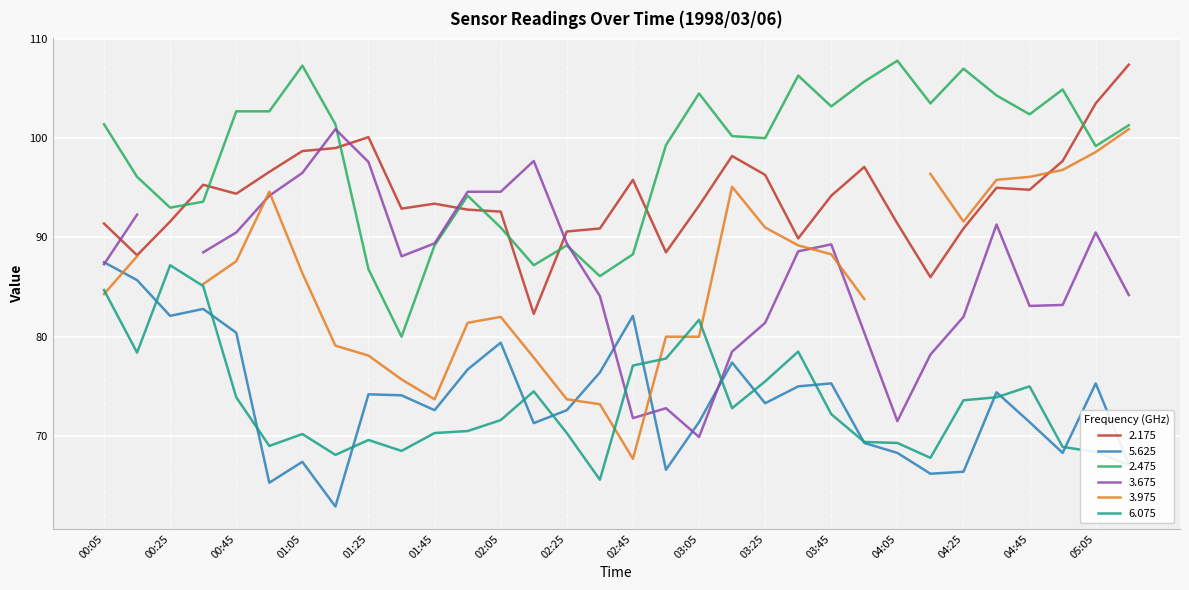

Is this an area chart (filled region under the line)?

No